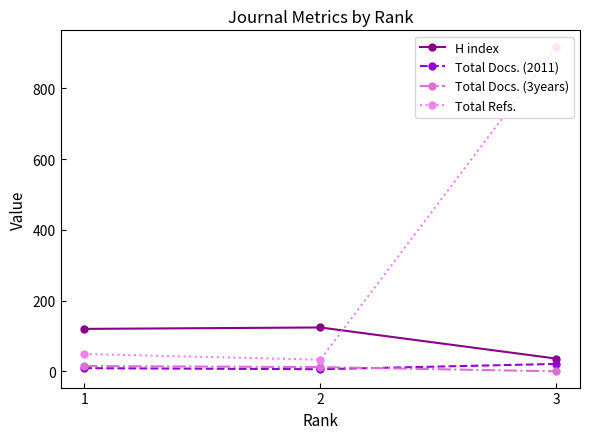

What is the spread (max minus min) of values at 3?

918